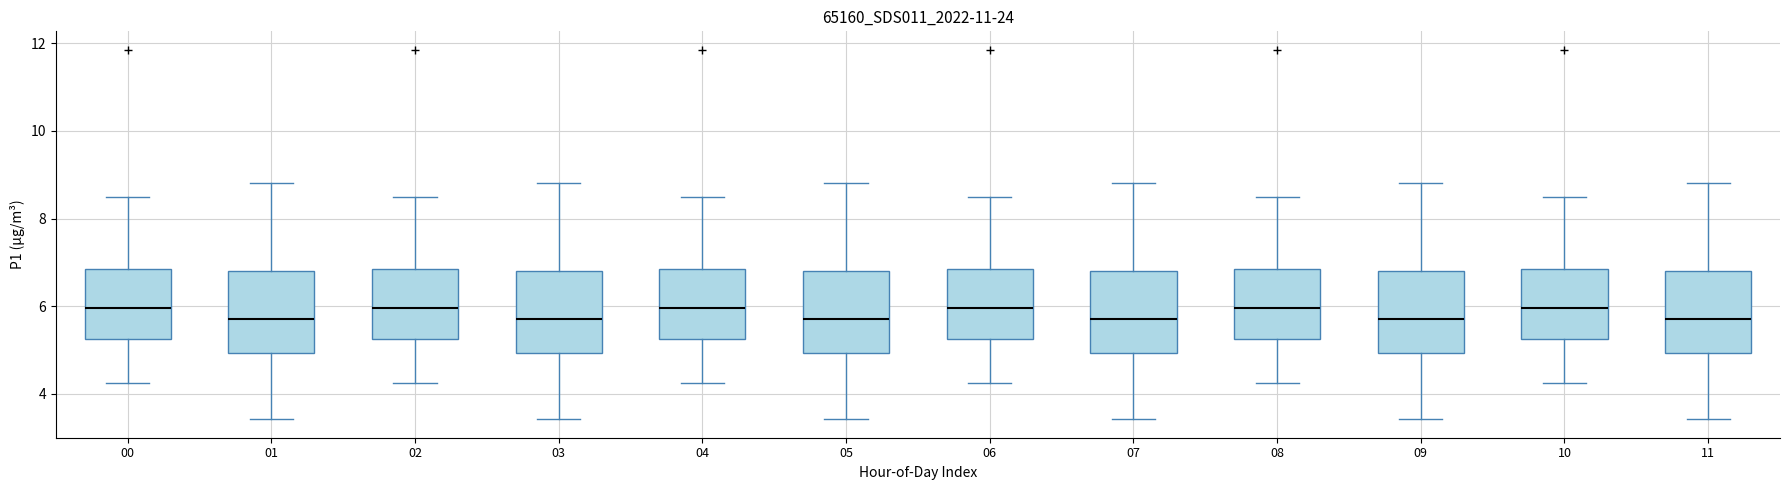

Where does the lower whisker of the box at x = 09 end on the y-axis? The values are not printed on the chart, so give them approximately, as read against the axis.

3.4